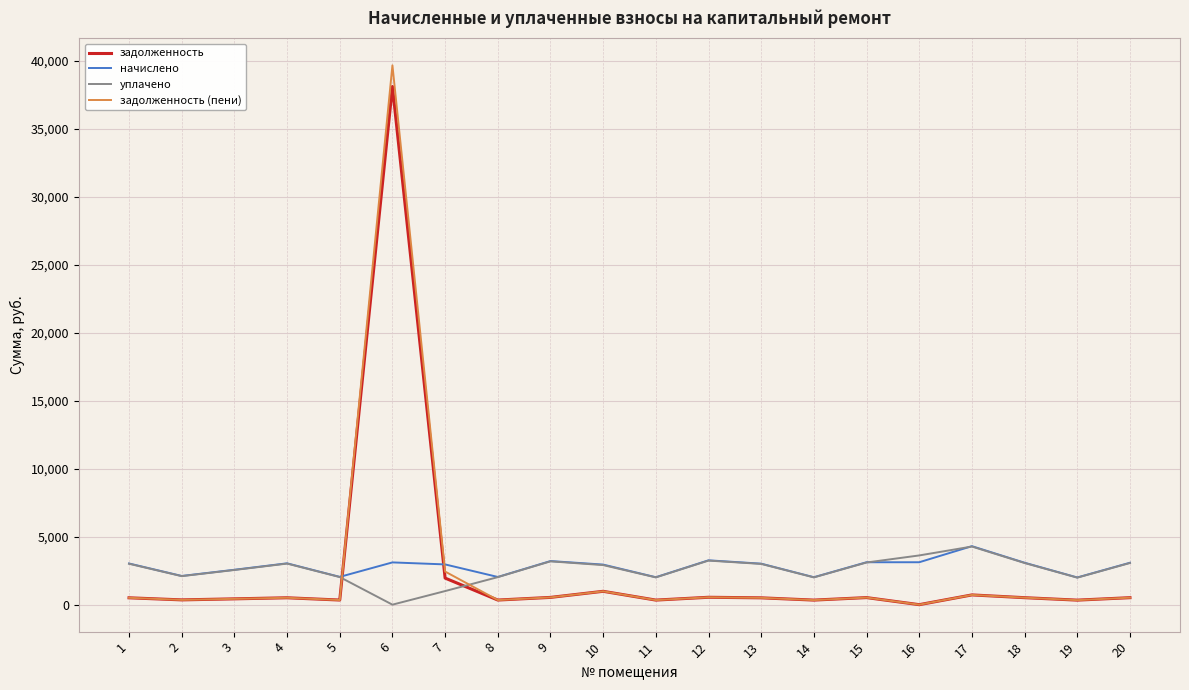

True or false: уплачено and задолженность cross at least once.

True